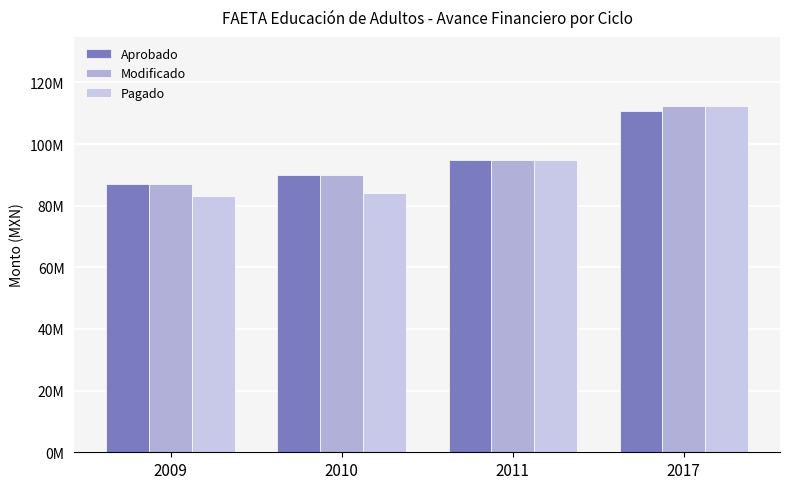

Does the chart contain stacked bars?

No